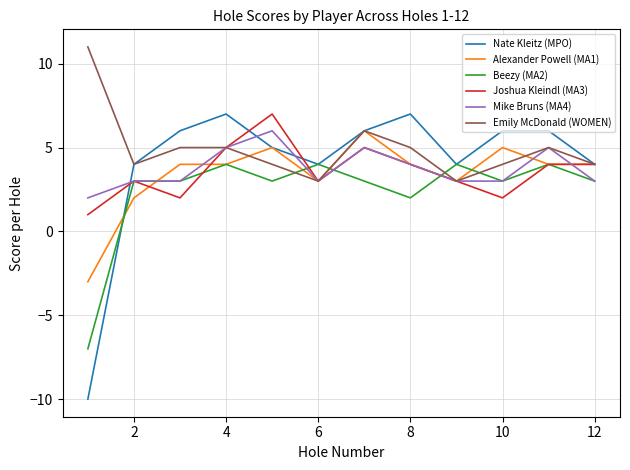

What is the lowest value of the Emily McDonald (WOMEN) series?

3